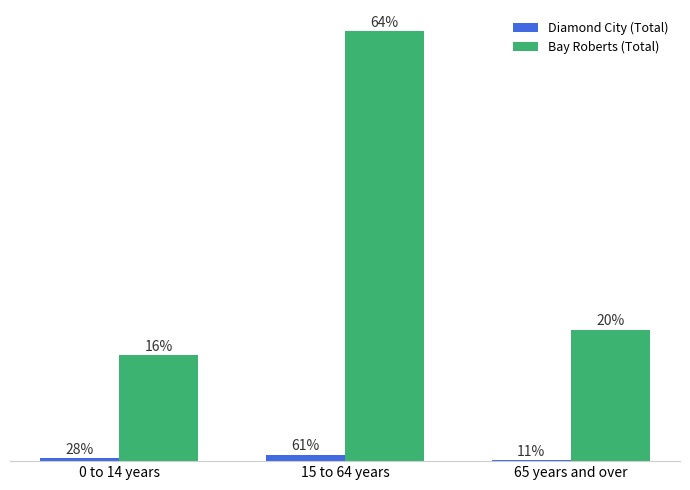

Are the bars grouped side by side (vs. stacked)?

Yes